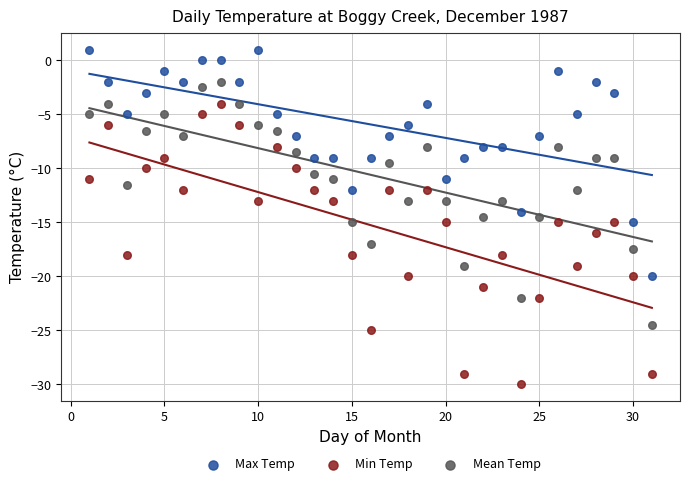

Which series reaches the maximum Y coordinate?

Max Temp